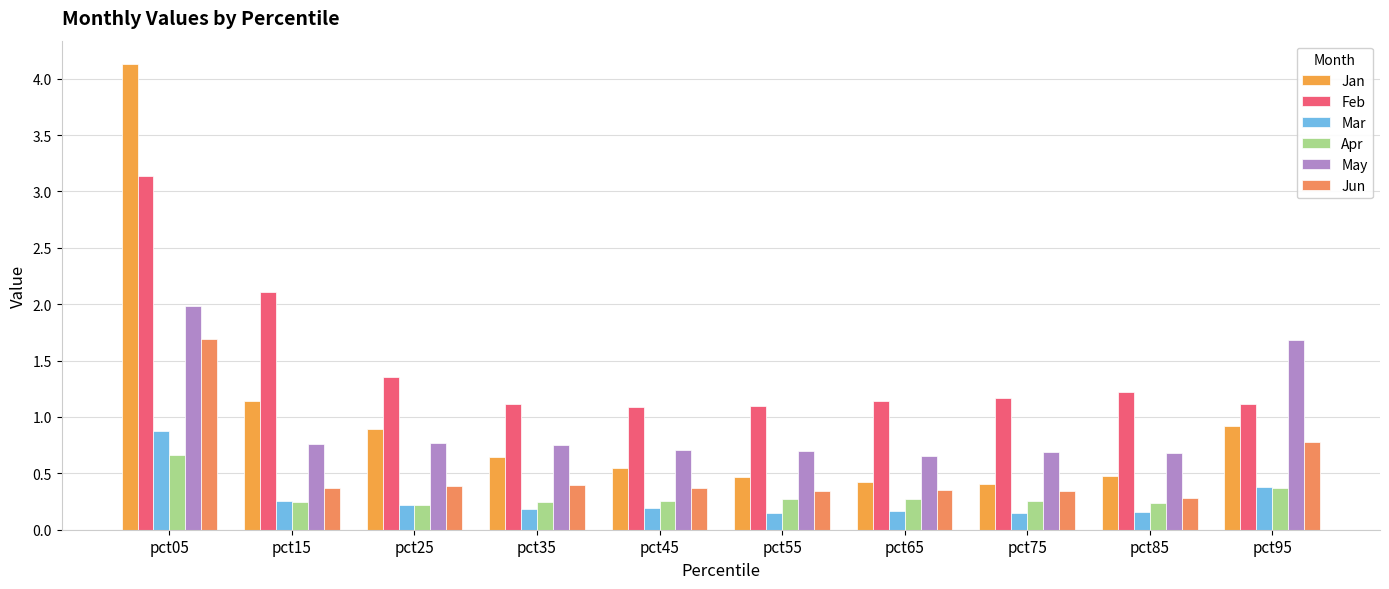

How many series are shown in this chart?

6